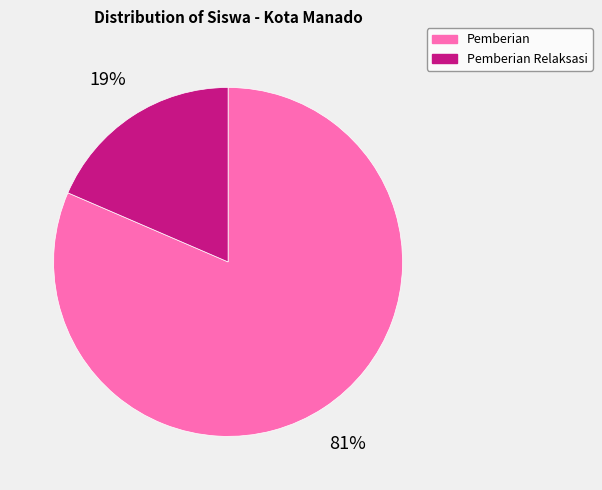

Is there a majority slice in this chart?

Yes